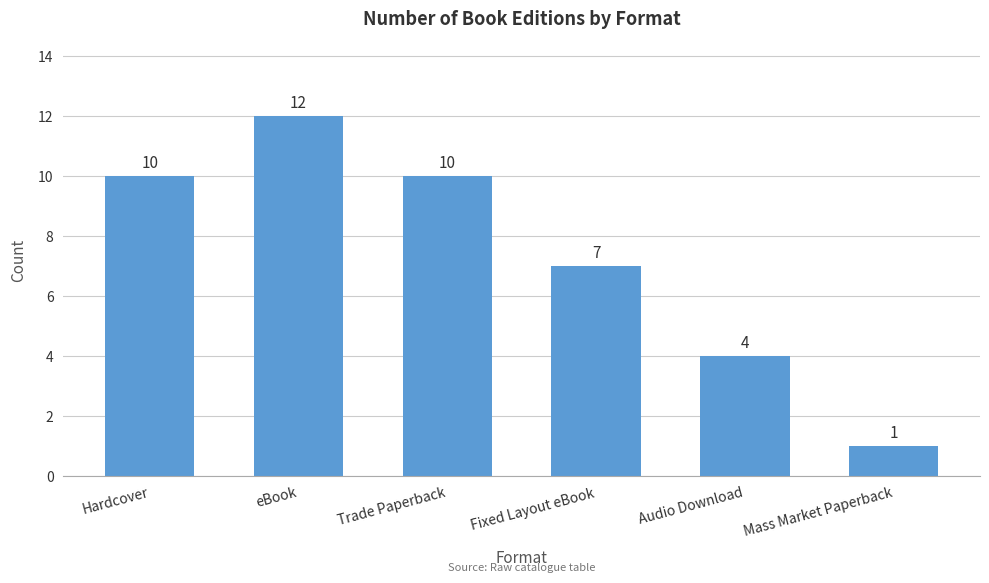

Is it true that the value at Mass Market Paperback is 1?

True